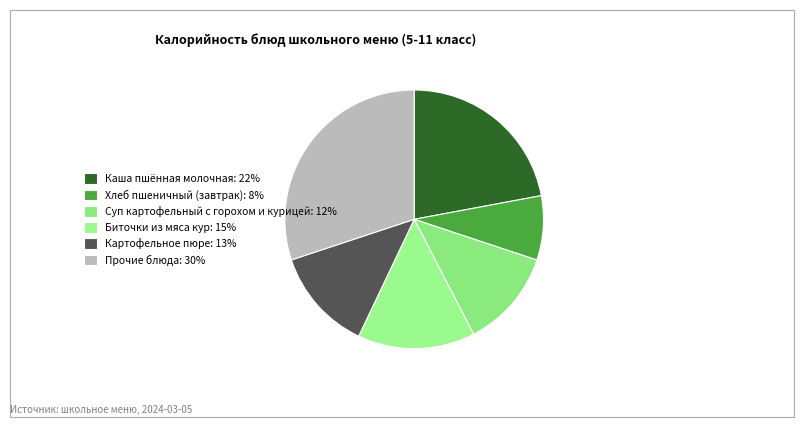

How many segments does this pie chart have?

6